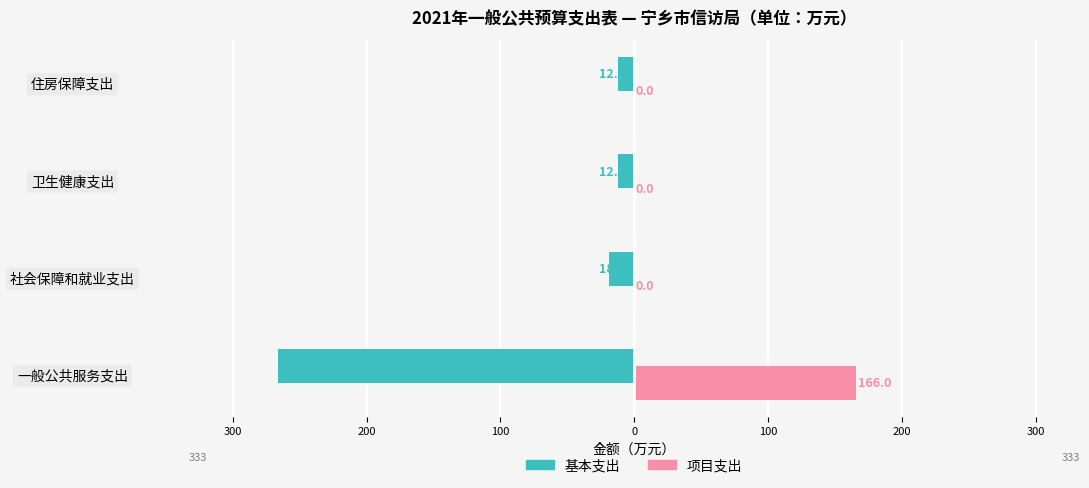

What are all the series names shown in the legend?

基本支出, 项目支出